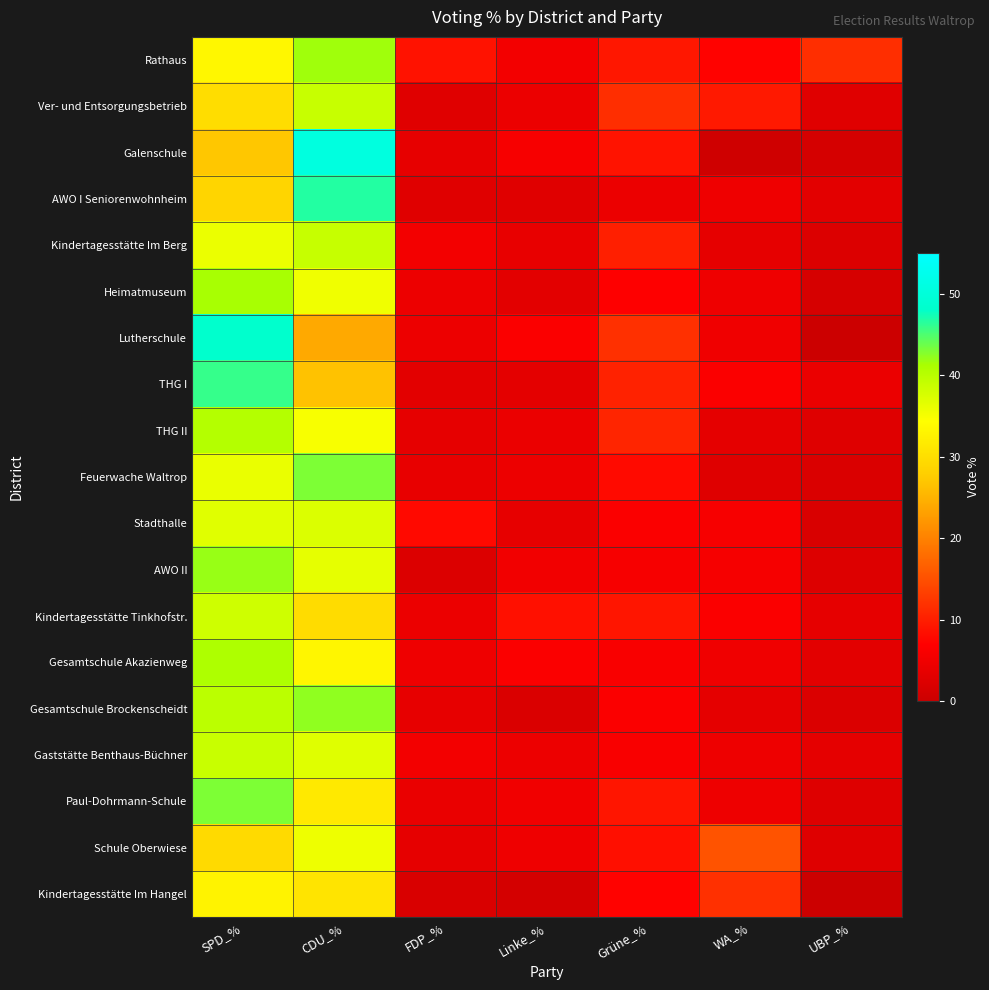

Reading right to left, extract all data points from this chart.

Rathaus: UBP_%=11.6	WA_%=7.1	Grüne_%=9.3	Linke_%=5.3	FDP_%=8.7	CDU_%=41.7	SPD_%=33.3
Ver- und Entsorgungsbetrieb: UBP_%=2.8	WA_%=9.5	Grüne_%=11.7	Linke_%=4.4	FDP_%=2.8	CDU_%=38.8	SPD_%=30.0
Galenschule: UBP_%=1.3	WA_%=0.6	Grüne_%=8.8	Linke_%=5.8	FDP_%=3.7	CDU_%=50.8	SPD_%=27.0
AWO I Seniorenwohnheim: UBP_%=3.3	WA_%=4.9	Grüne_%=4.5	Linke_%=2.9	FDP_%=2.9	CDU_%=46.7	SPD_%=28.7
Kindertagesstätte Im Berg: UBP_%=2.3	WA_%=3.6	Grüne_%=10.1	Linke_%=3.9	FDP_%=5.3	CDU_%=38.9	SPD_%=35.9
Heimatmuseum: UBP_%=1.4	WA_%=4.9	Grüne_%=6.8	Linke_%=3.3	FDP_%=4.6	CDU_%=35.5	SPD_%=41.3
Lutherschule: UBP_%=0.0	WA_%=5.0	Grüne_%=11.7	Linke_%=6.4	FDP_%=4.6	CDU_%=24.0	SPD_%=48.3
THG I: UBP_%=4.3	WA_%=6.3	Grüne_%=10.3	Linke_%=3.3	FDP_%=3.2	CDU_%=26.5	SPD_%=45.9
THG II: UBP_%=2.7	WA_%=3.5	Grüne_%=10.7	Linke_%=4.4	FDP_%=3.6	CDU_%=34.9	SPD_%=40.3
Feuerwache Waltrop: UBP_%=1.9	WA_%=2.6	Grüne_%=8.0	Linke_%=4.6	FDP_%=3.9	CDU_%=43.0	SPD_%=36.0
Stadthalle: UBP_%=1.8	WA_%=5.9	Grüne_%=6.5	Linke_%=3.8	FDP_%=7.9	CDU_%=37.2	SPD_%=36.8
AWO II: UBP_%=2.5	WA_%=5.7	Grüne_%=5.9	Linke_%=5.2	FDP_%=2.3	CDU_%=36.4	SPD_%=42.0
Kindertagesstätte Tinkhofstr.: UBP_%=3.6	WA_%=6.4	Grüne_%=9.1	Linke_%=8.6	FDP_%=4.4	CDU_%=29.7	SPD_%=38.3
Gesamtschule Akazienweg: UBP_%=3.2	WA_%=5.0	Grüne_%=6.2	Linke_%=6.5	FDP_%=4.9	CDU_%=33.3	SPD_%=40.9
Gesamtschule Brockenscheidt: UBP_%=2.1	WA_%=3.5	Grüne_%=6.3	Linke_%=2.0	FDP_%=3.9	CDU_%=42.3	SPD_%=39.8
Gaststätte Benthaus-Büchner: UBP_%=3.5	WA_%=4.7	Grüne_%=6.1	Linke_%=4.6	FDP_%=5.4	CDU_%=36.9	SPD_%=38.7
Paul-Dohrmann-Schule: UBP_%=2.5	WA_%=4.7	Grüne_%=9.1	Linke_%=5.1	FDP_%=4.2	CDU_%=31.4	SPD_%=43.0
Schule Oberwiese: UBP_%=2.6	WA_%=15.3	Grüne_%=8.5	Linke_%=4.7	FDP_%=3.6	CDU_%=35.7	SPD_%=29.5
Kindertagesstätte Im Hangel: UBP_%=0.0	WA_%=11.8	Grüne_%=7.1	Linke_%=1.2	FDP_%=1.8	CDU_%=30.8	SPD_%=32.8